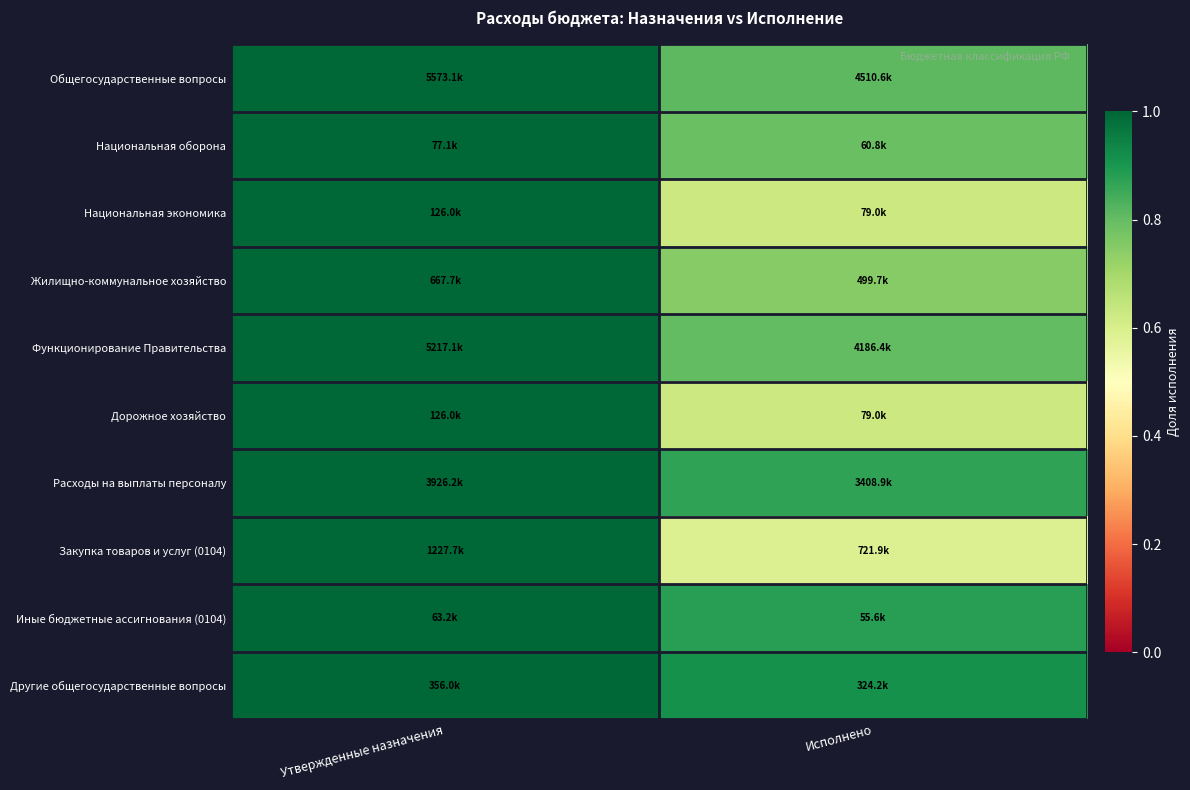

Reading left to right, extract all data points from this chart.

Общегосударственные вопросы: Утвержденные назначения=1.0	Исполнено=0.8
Национальная оборона: Утвержденные назначения=1.0	Исполнено=0.8
Национальная экономика: Утвержденные назначения=1.0	Исполнено=0.6
Жилищно-коммунальное хозяйство: Утвержденные назначения=1.0	Исполнено=0.7
Функционирование Правительства: Утвержденные назначения=1.0	Исполнено=0.8
Дорожное хозяйство: Утвержденные назначения=1.0	Исполнено=0.6
Расходы на выплаты персоналу: Утвержденные назначения=1.0	Исполнено=0.9
Закупка товаров и услуг (0104): Утвержденные назначения=1.0	Исполнено=0.6
Иные бюджетные ассигнования (0104): Утвержденные назначения=1.0	Исполнено=0.9
Другие общегосударственные вопросы: Утвержденные назначения=1.0	Исполнено=0.9